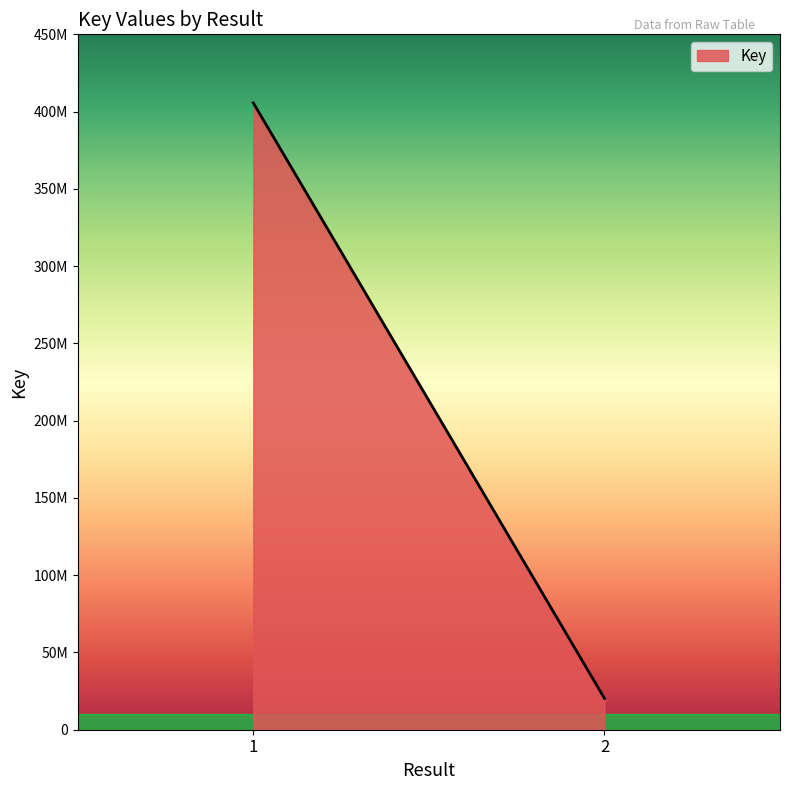

What is the difference between the maximum and minimum values?

385303126